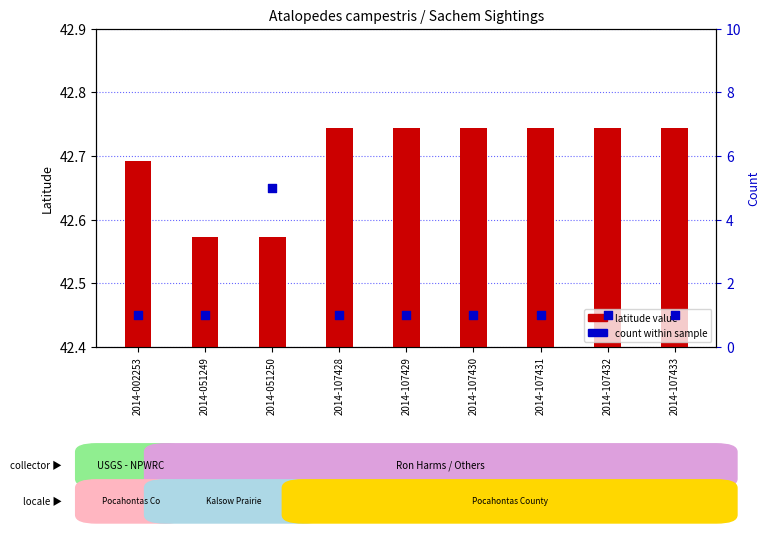

At how many categories does at least one series exceed 30?

9